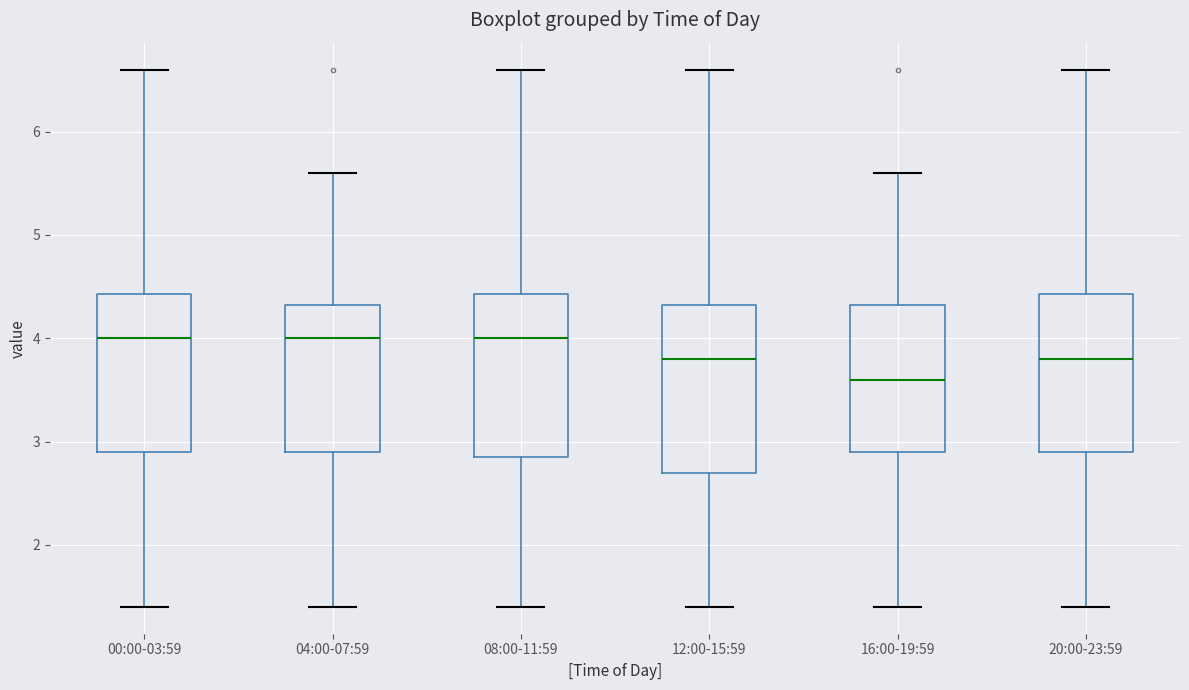

Where does the lower whisker of the box for 20:00-23:59 end on the y-axis? The values are not printed on the chart, so give them approximately, as read against the axis.

1.4